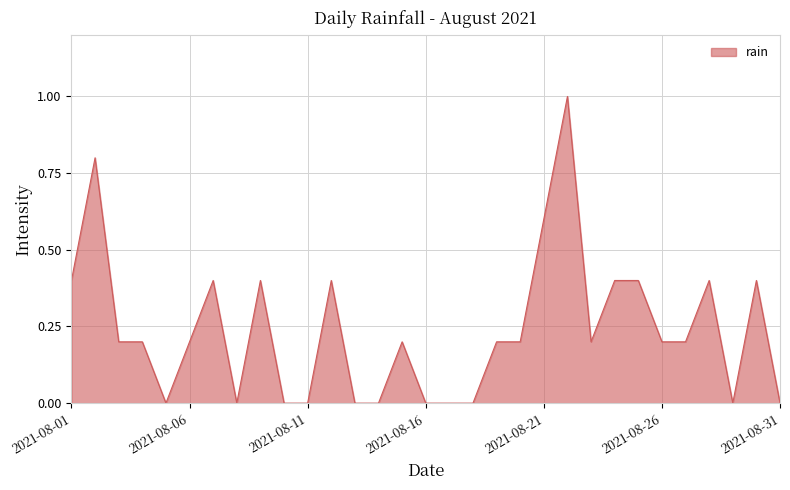

Reading left to right, transcribe all the data shown in this chart.

0.4	0.8	0.2	0.2	0.0	0.2	0.4	0.0	0.4	0.0	0.0	0.4	0.0	0.0	0.2	0.0	0.0	0.0	0.2	0.2	0.6	1.0	0.2	0.4	0.4	0.2	0.2	0.4	0.0	0.4	0.0